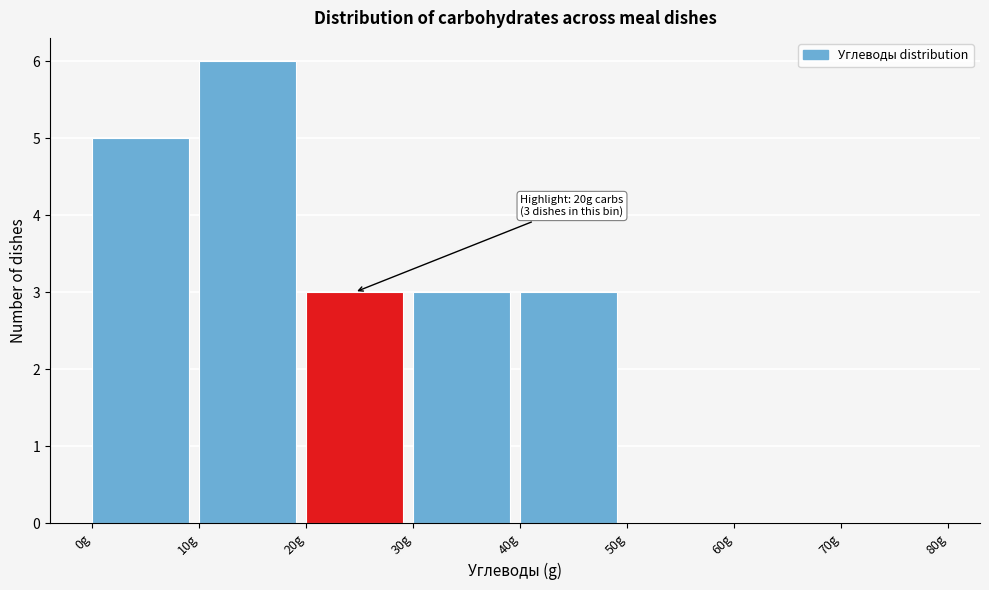

Which range on the x-axis has the tallest bar?

10 to 20